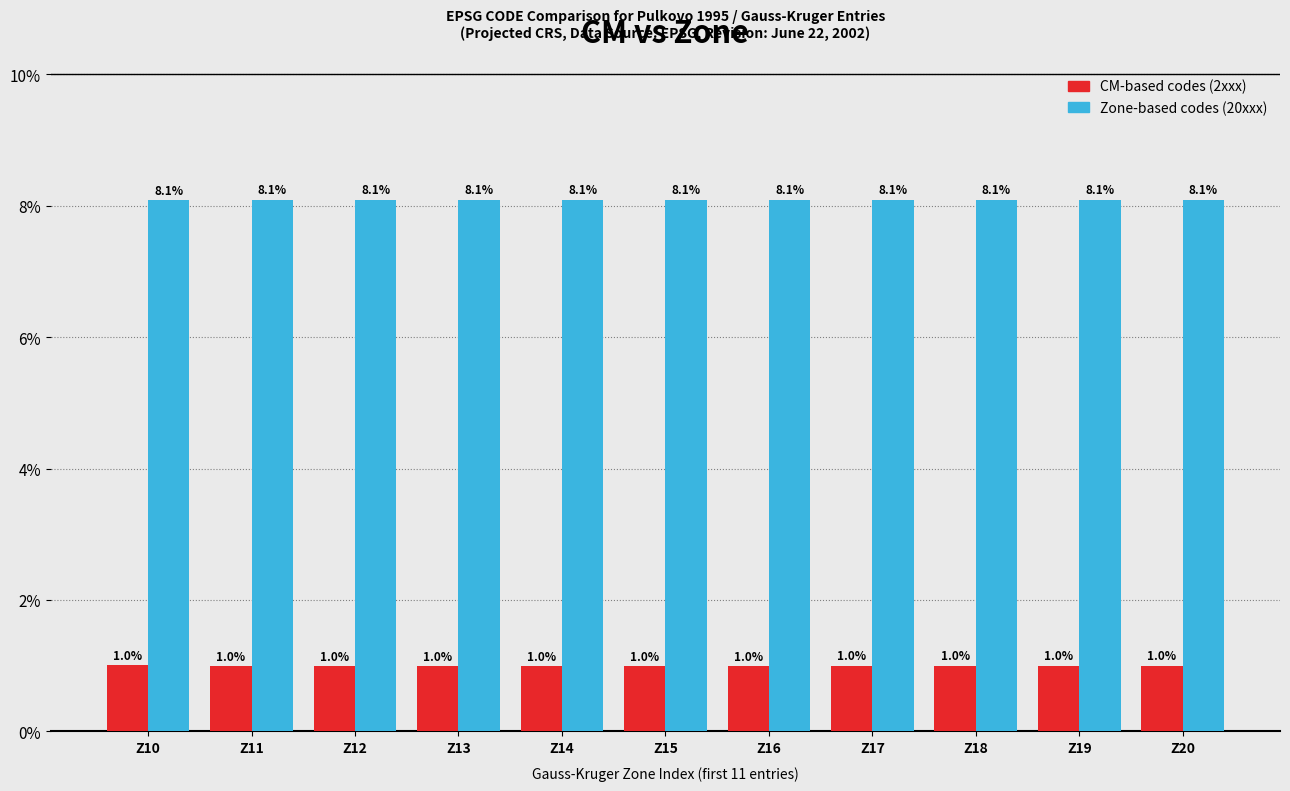

What is the total value across all series at Z20?

9.1